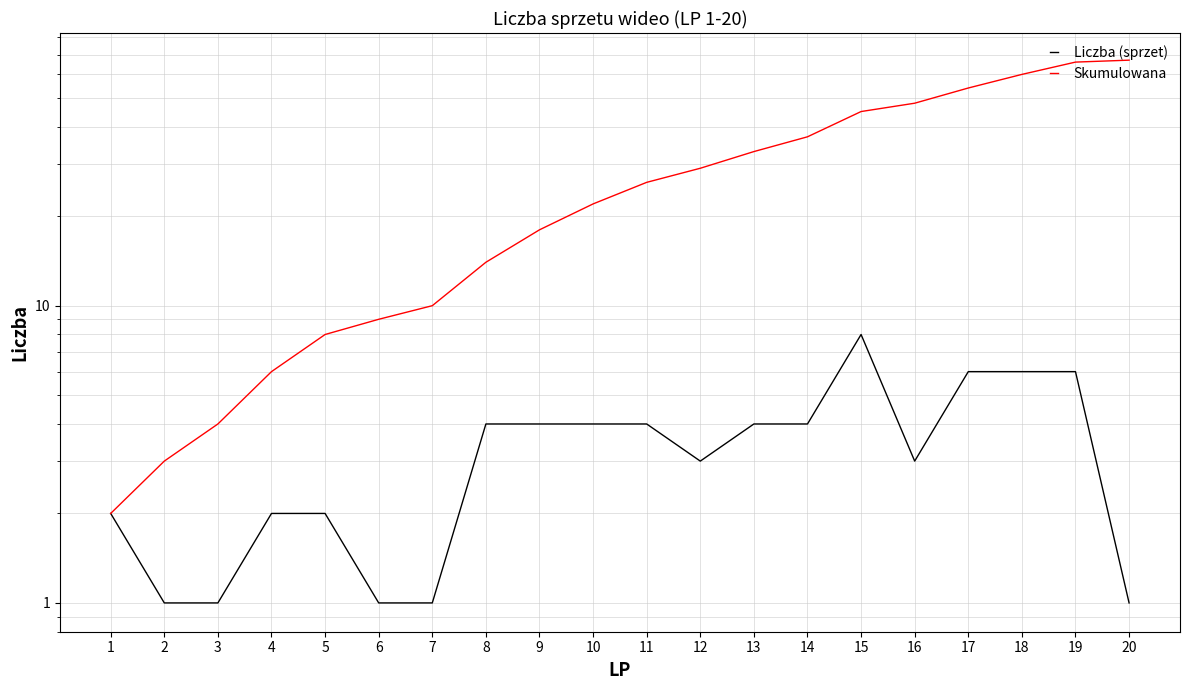

Which label corresponds to the largest value in the chart?

20